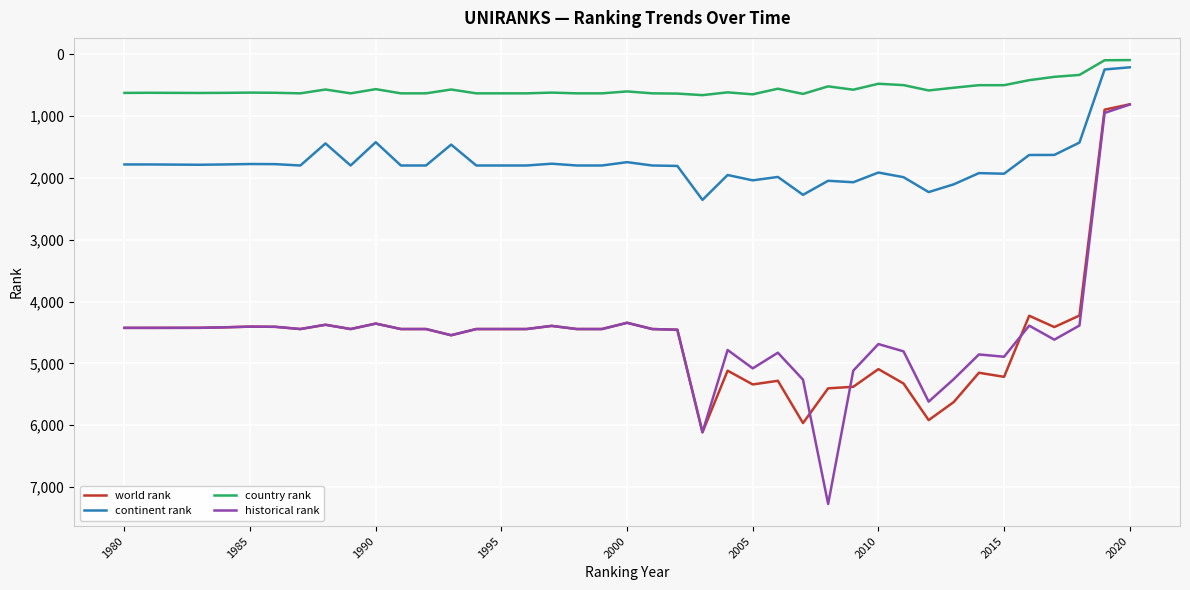

Which series has the widest spread of values?

historical rank